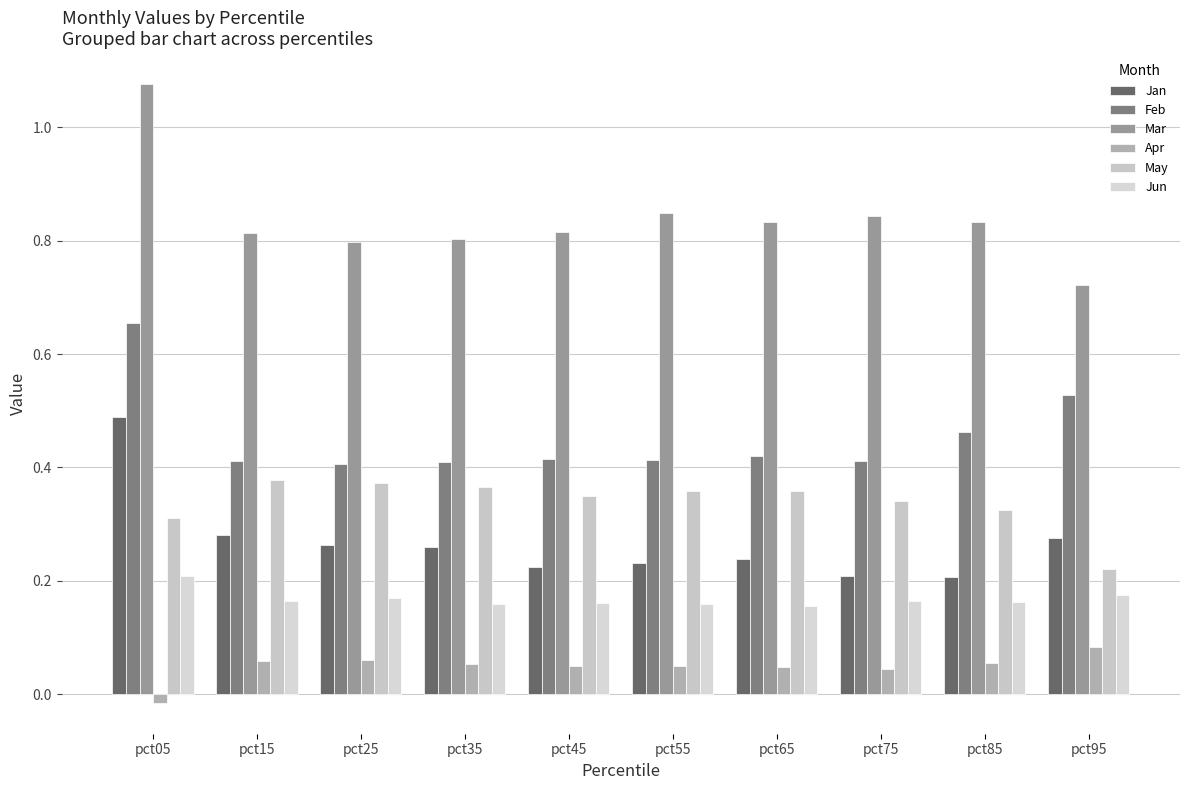

What is the highest value of the Jan series?

0.5